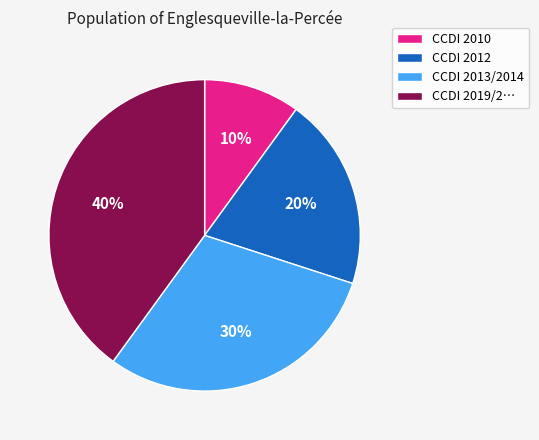

Which has a higher value, CCDI 2012 or CCDI 2013/2014?

CCDI 2013/2014